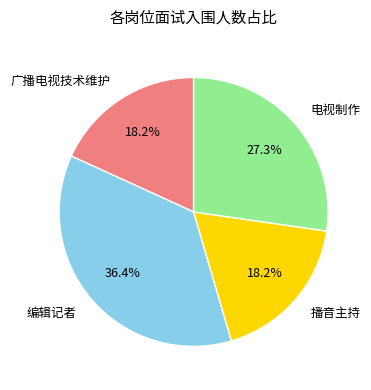

How many segments does this pie chart have?

4